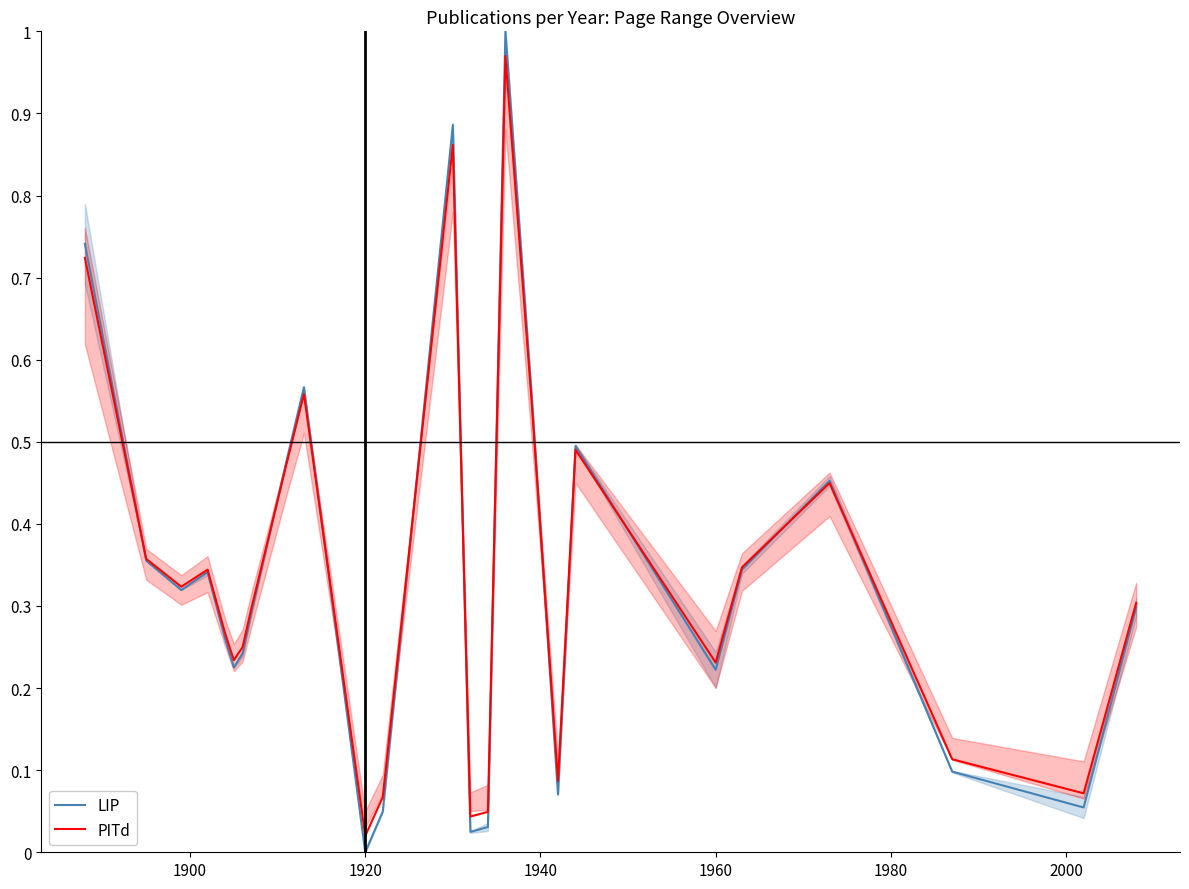

How many intersections are there between LIP and PITd?

11